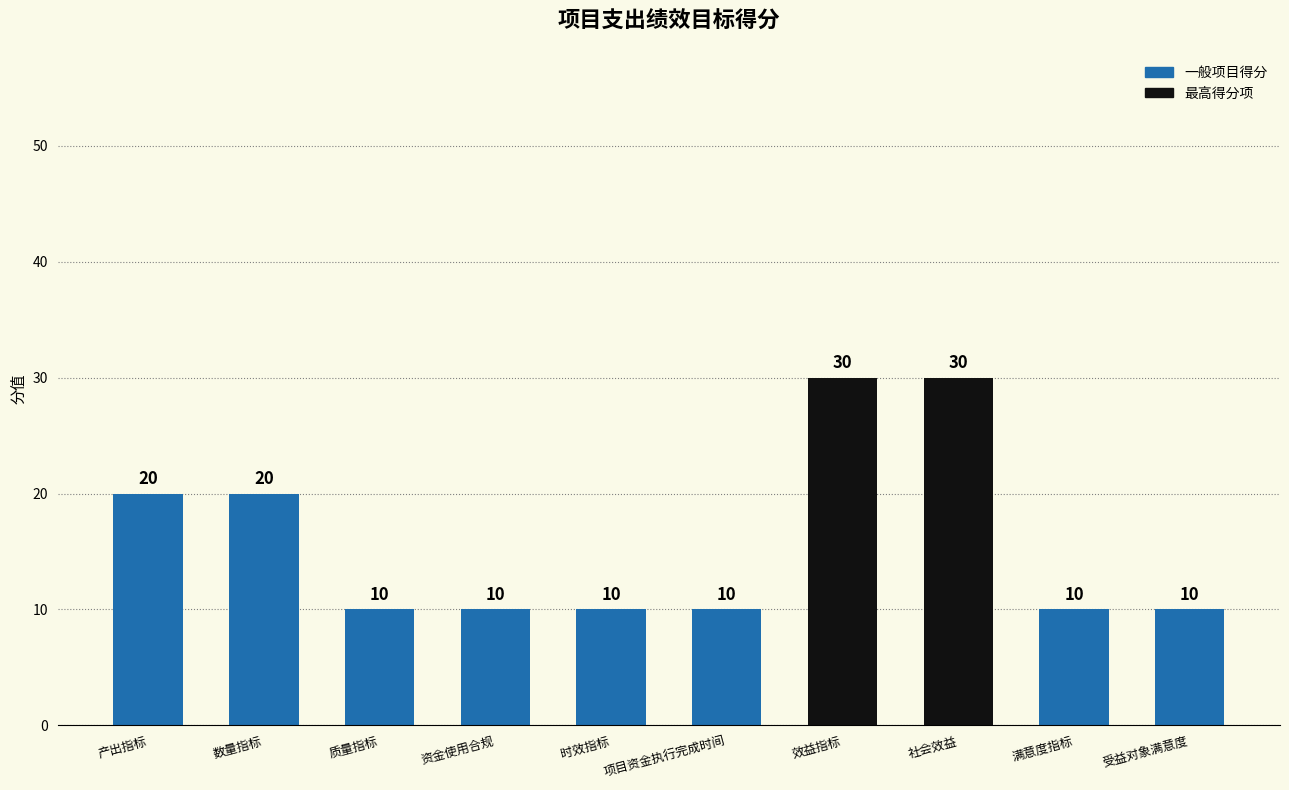

What is the maximum value shown in the chart?

30